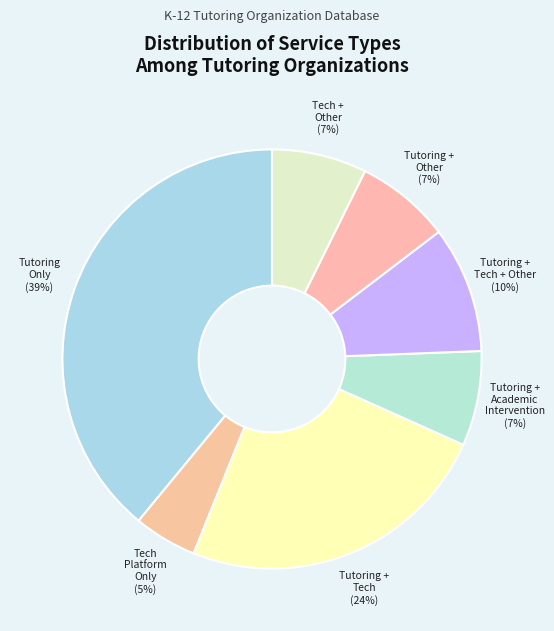

The Tutoring + Other slice represents 7% of the pie. True or false?

True